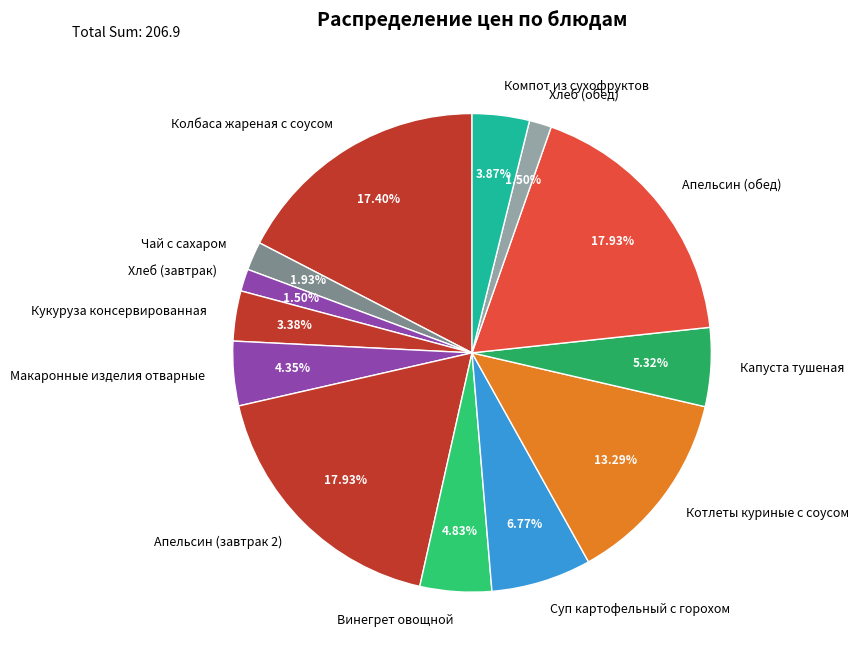

Does any single category account for the majority?

No